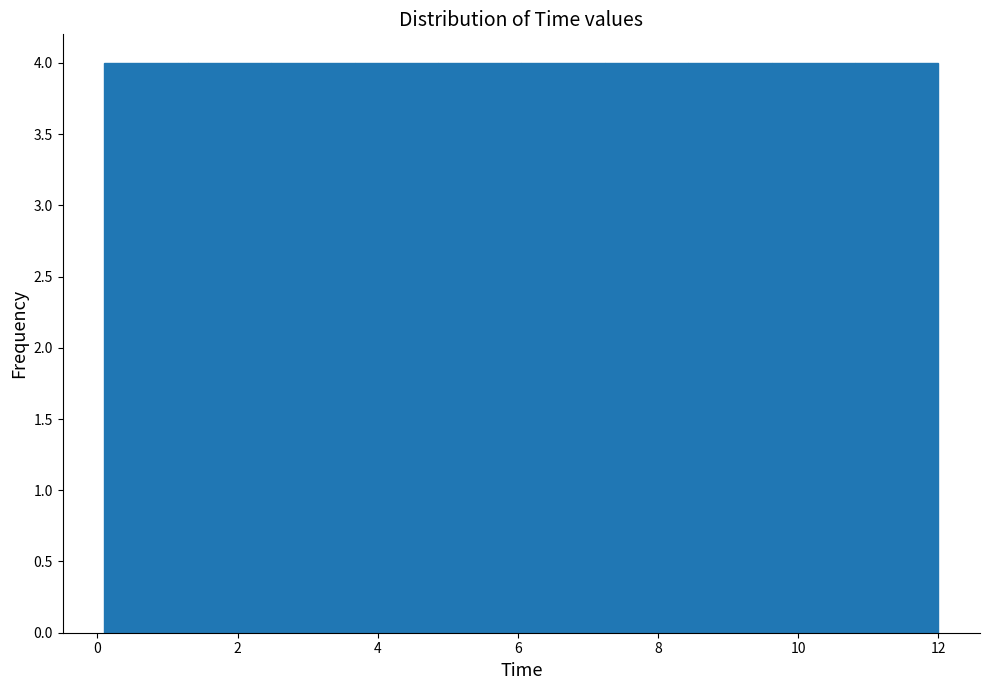

Reading left to right, transcribe this chart: for each bar, give the range it covers on the x-axis and its height. Neither the bar edges nor the heights are printed on the chart, so give them approximately, as read against the axes.

0.2 to 1.2: 4
1.2 to 2.4: 4
2.4 to 3.6: 4
3.6 to 4.8: 4
4.8 to 6.0: 4
6.0 to 7.2: 4
7.2 to 8.4: 4
8.4 to 9.6: 4
9.6 to 10.8: 4
10.8 to 12.0: 4